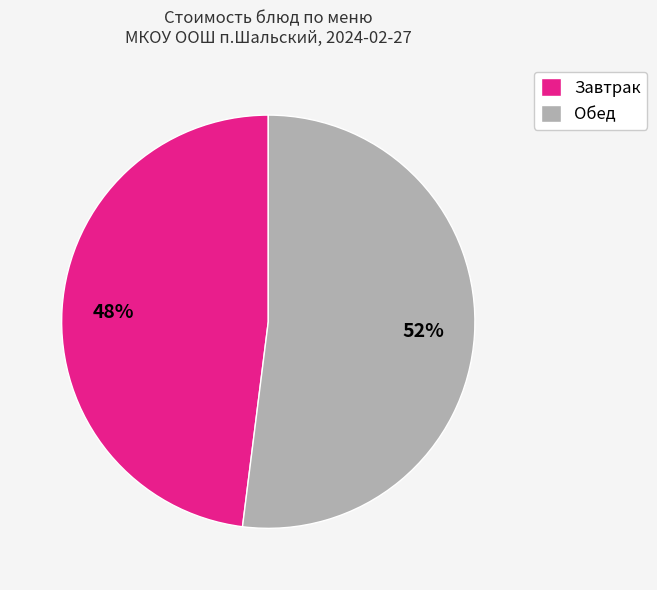

Is there a majority slice in this chart?

Yes